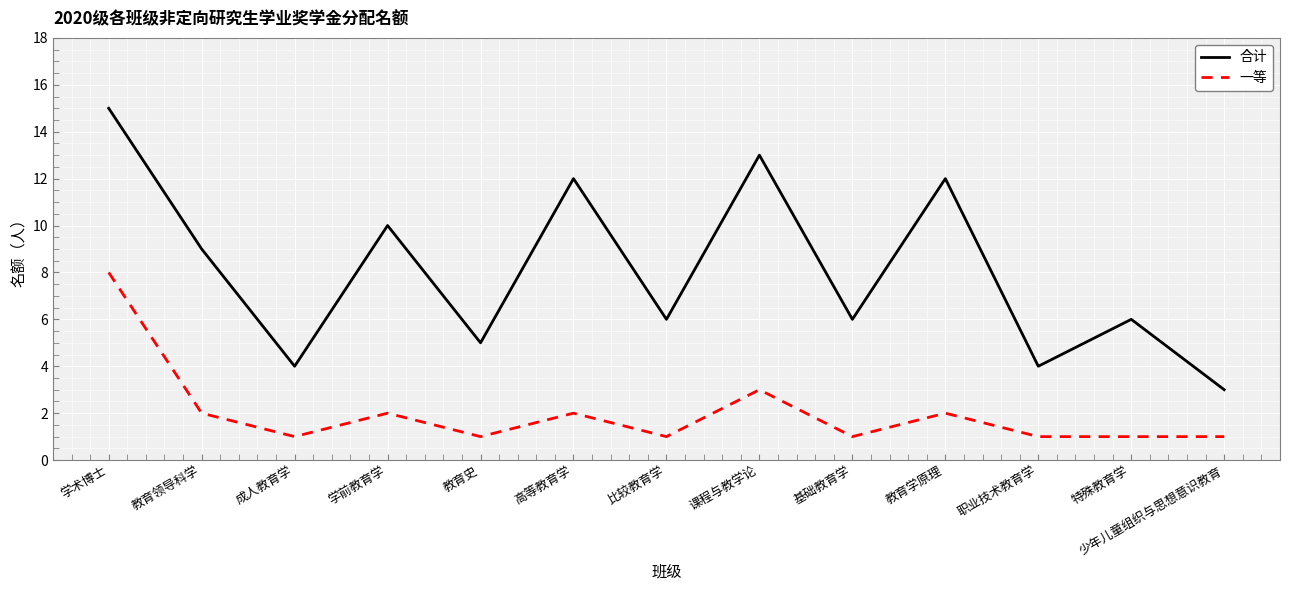

What position from the right is 教育学原理?

4